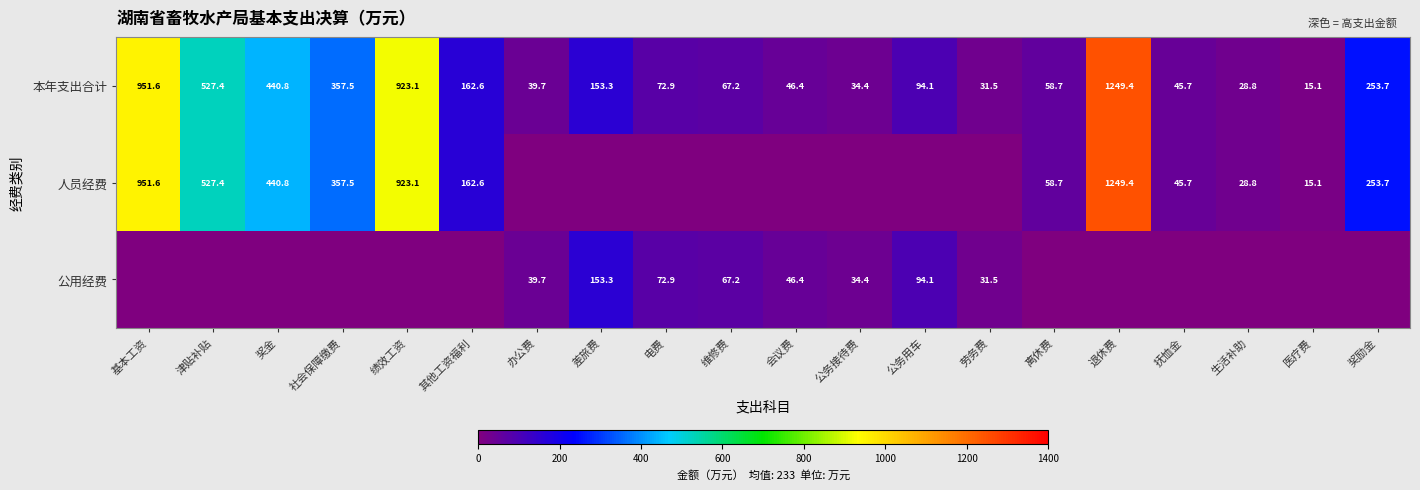

What is the difference between the maximum and minimum values in the 本年支出合计 series?

1234.3